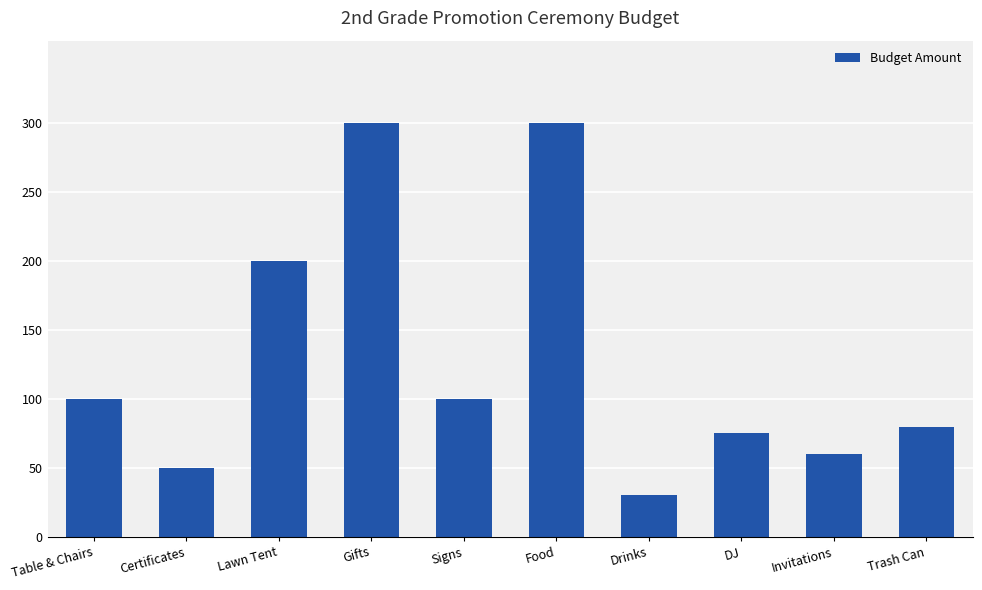

What is the label of the 7th bar from the left?

Drinks